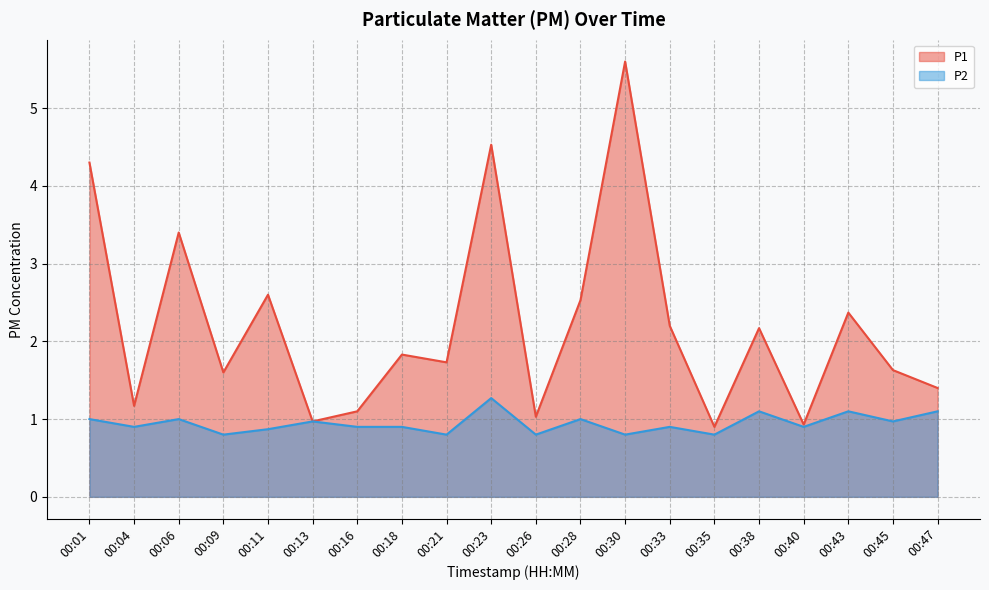

True or false: P1 and P2 intersect in this chart.

False